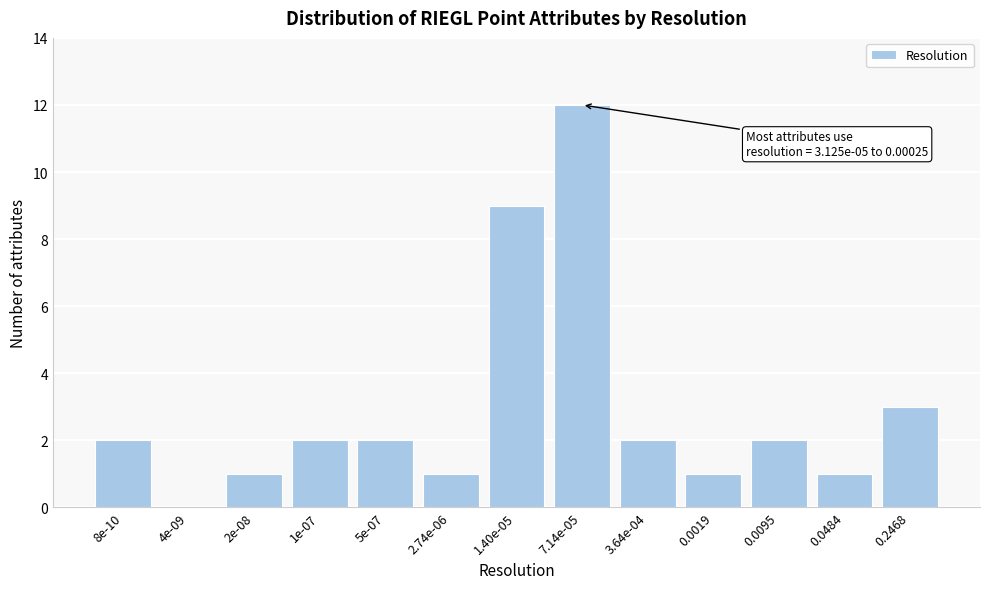

Reading left to right, extract all data points from this chart.

8e-10=2	4e-09=0	2e-08=1	1e-07=2	5e-07=2	2.74e-06=1	1.40e-05=9	7.14e-05=12	3.64e-04=2	0.0019=1	0.0095=2	0.0484=1	0.2468=3